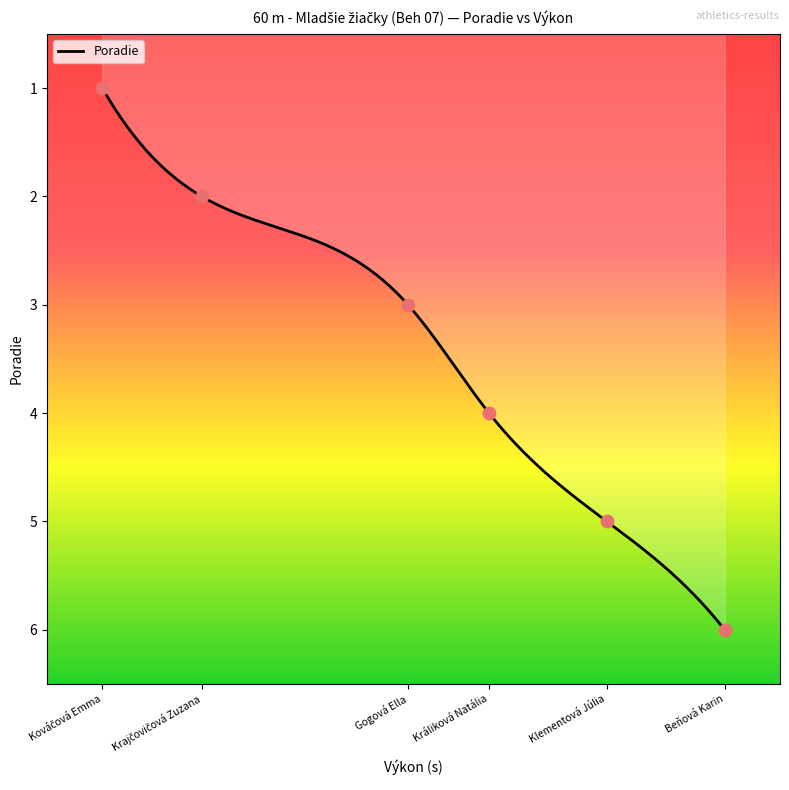

What is the ratio of the value at Klementová Júlia to the value at Gogová Ella?

1.7